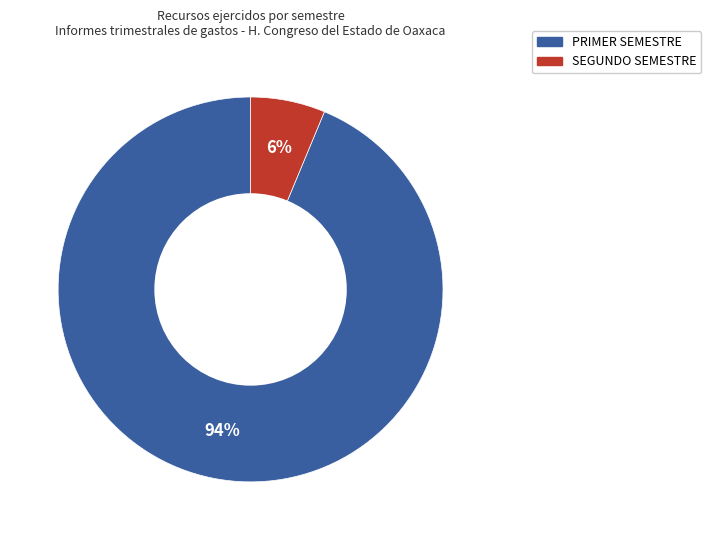

To the nearest percent, what is the average slice percentage?

50%